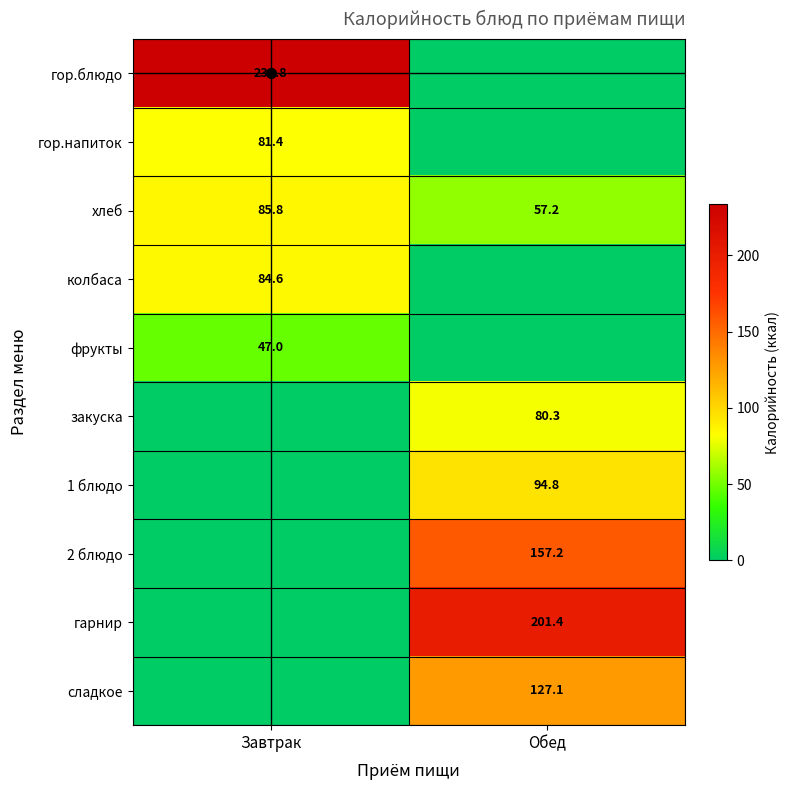

List the labels in order of хлеб value, smallest first.

Обед, Завтрак